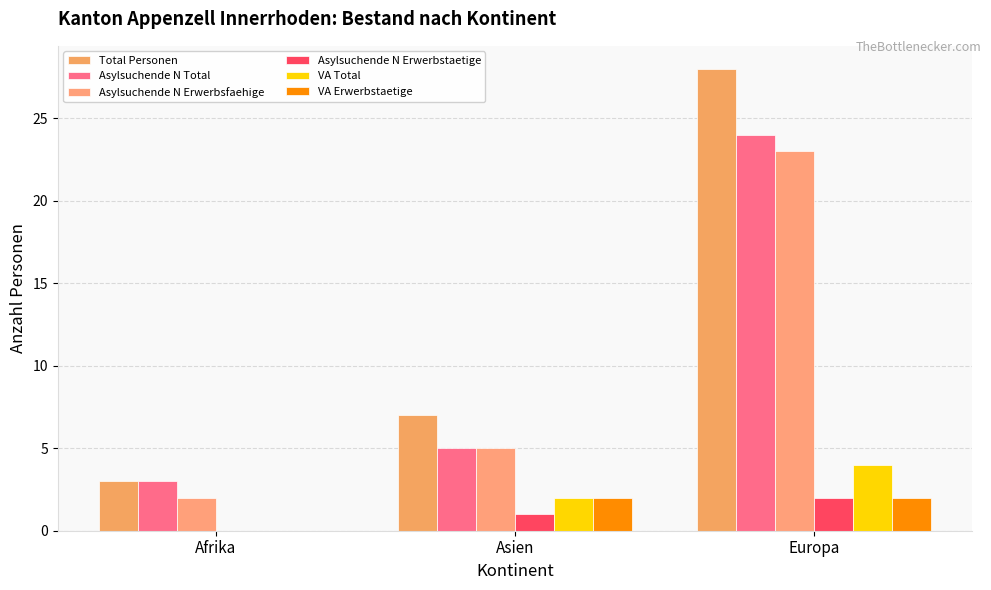

How many series are shown in this chart?

6